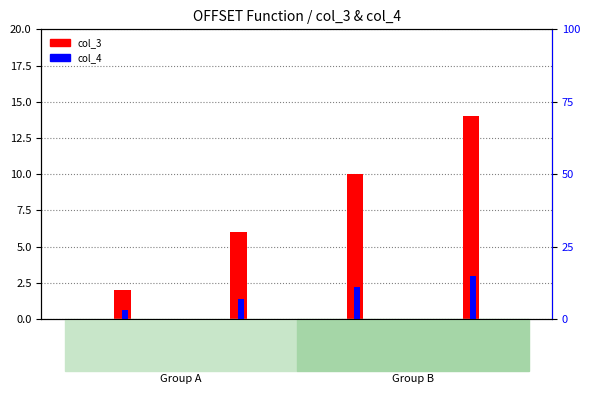

At how many categories does at least one series exceed 7?

2